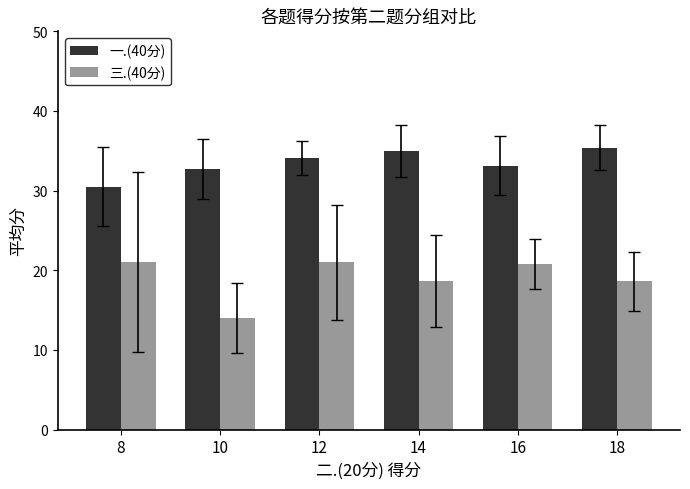

What are all the series names shown in the legend?

一.(40分), 三.(40分)